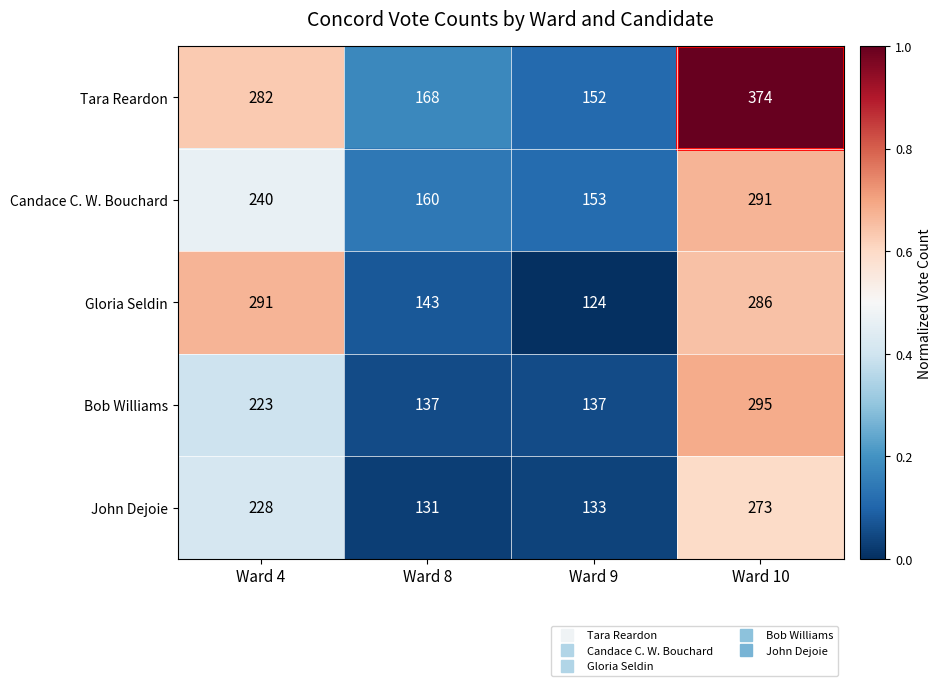

Which category has the lowest value in the Gloria Seldin series?

Ward 9